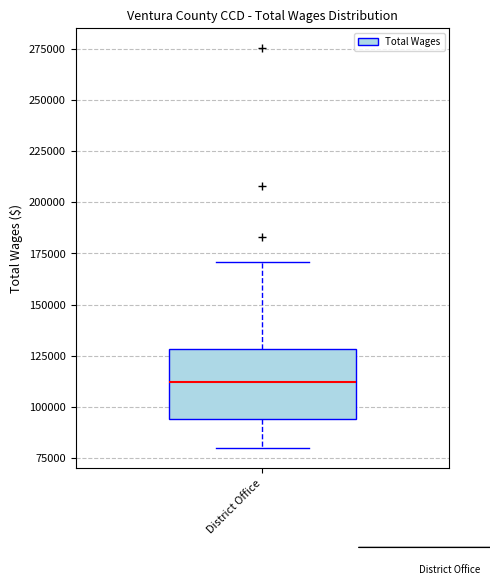

Where is the upper edge of the box for District Office on the y-axis? The values are not printed on the chart, so give them approximately, as read against the axis.

130000